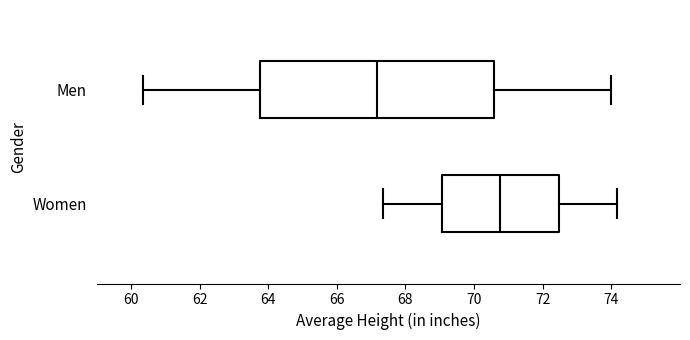

Which box has the furthest to the right median line?

Women